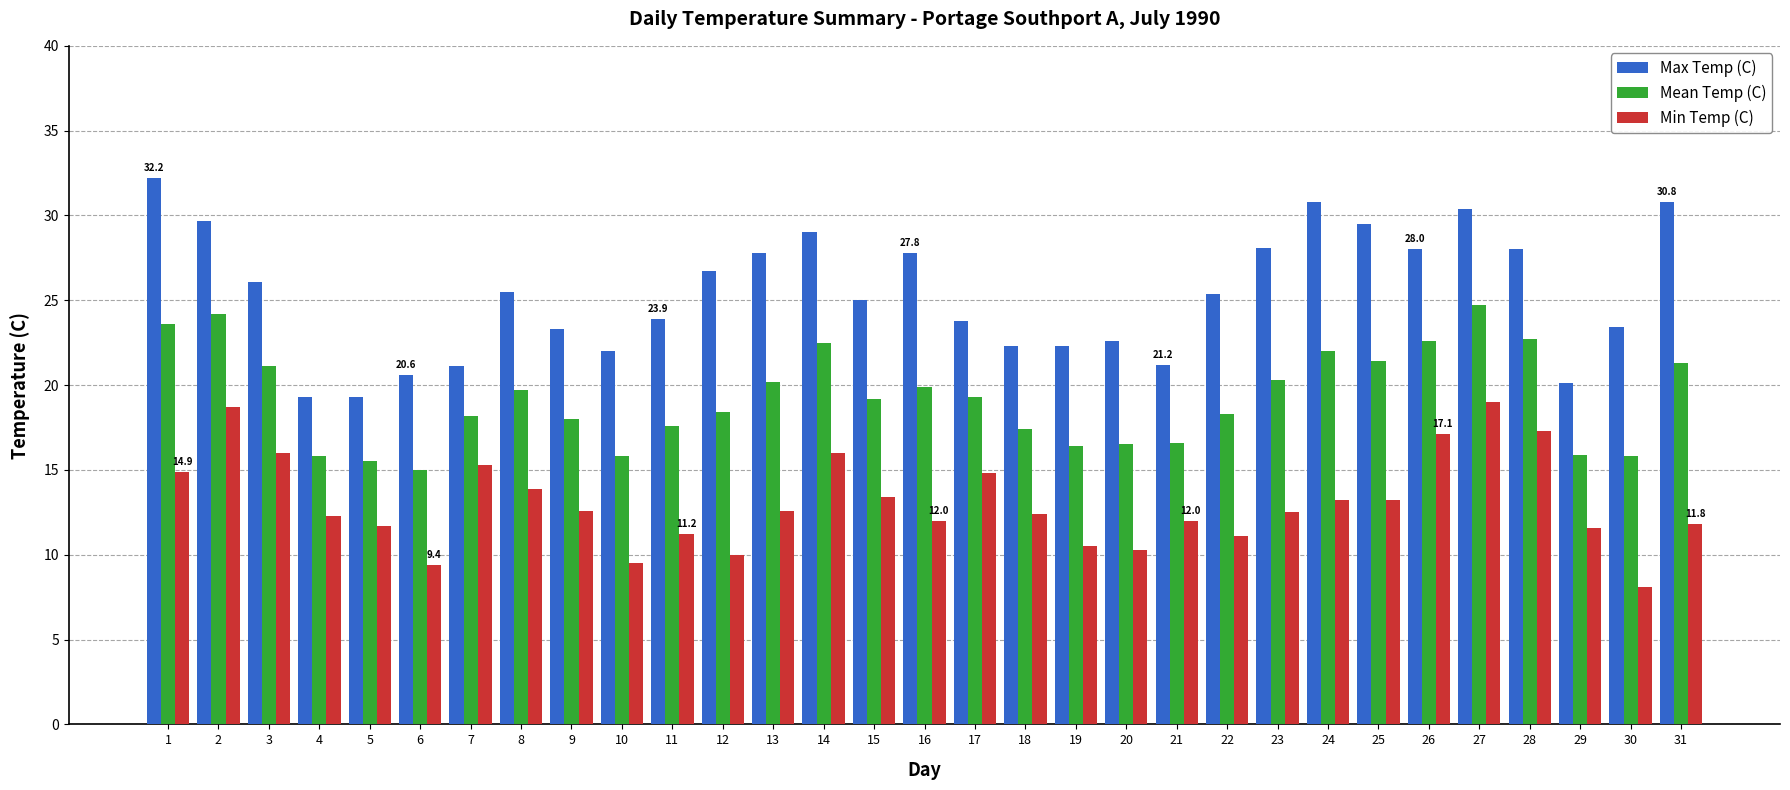

What is the maximum value for Mean Temp (C)?

24.7